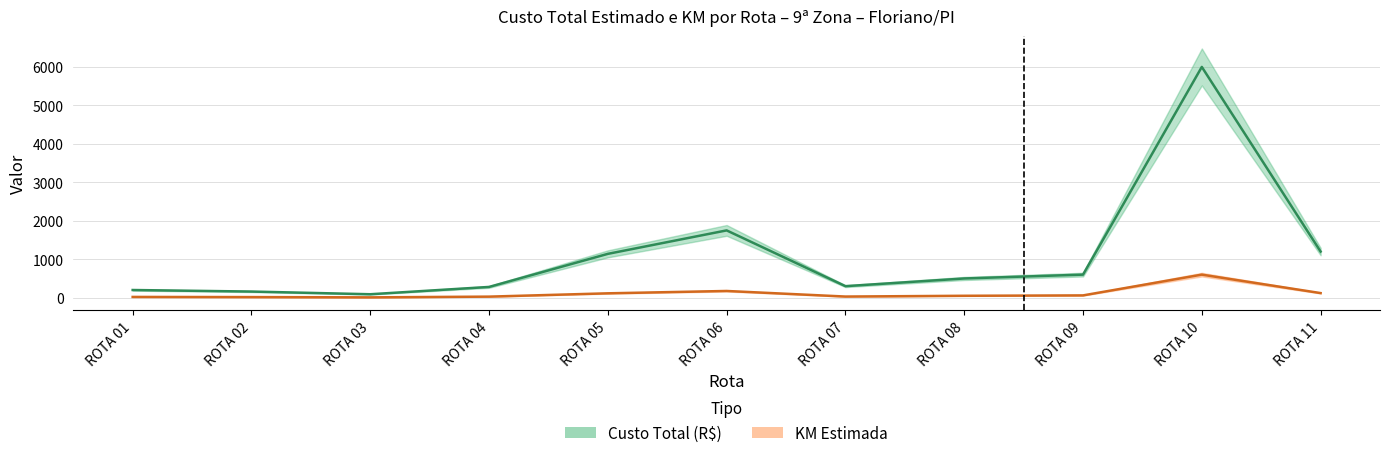

How many categories are shown in the chart?

11